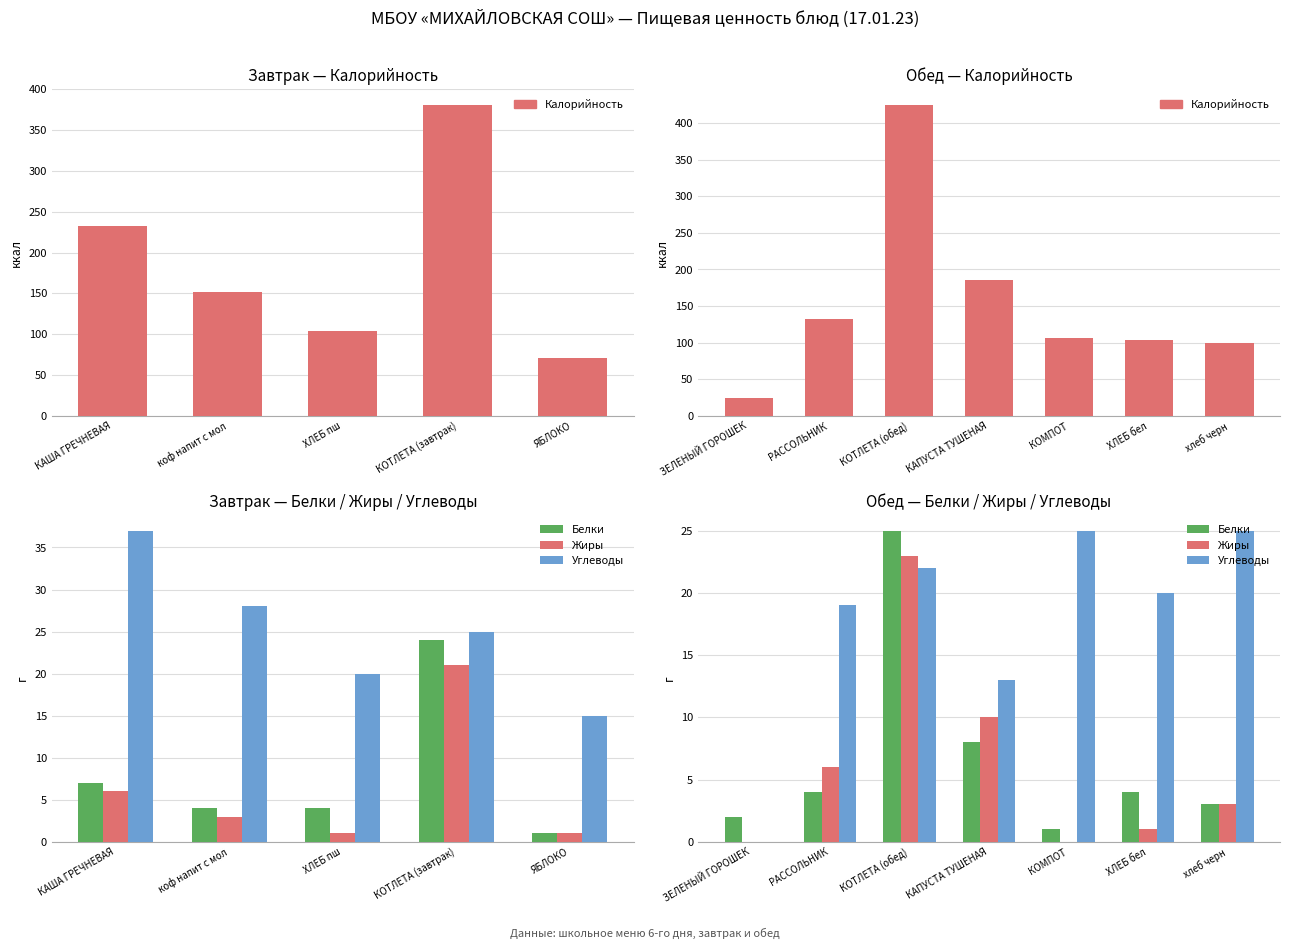

What is the maximum value shown in the chart?

425